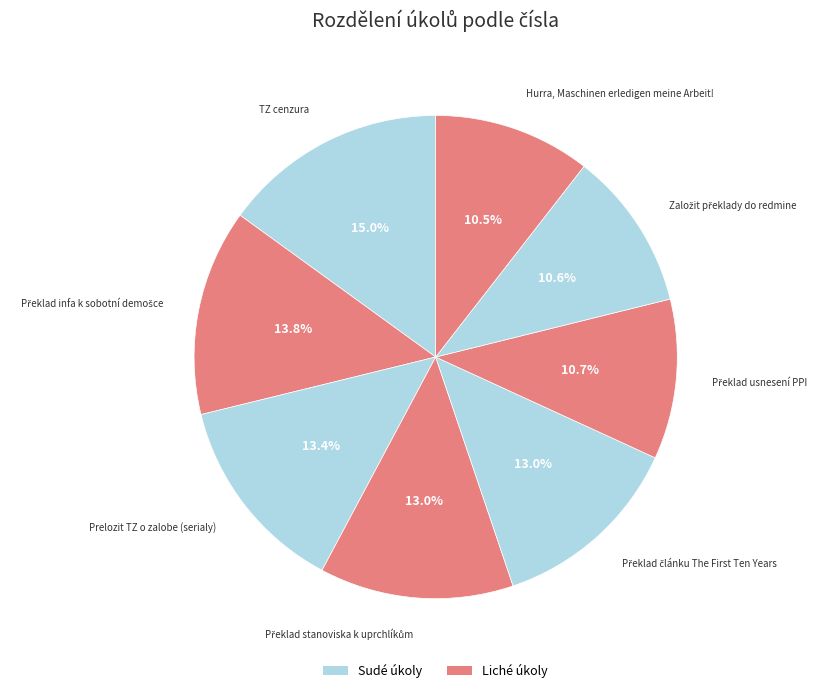

Rank the categories by value from highest to lowest.

TZ cenzura, Překlad infa k sobotní demošce, Prelozit TZ o zalobe (serialy), Překlad stanoviska k uprchlíkům, Překlad článku The First Ten Years, Překlad usnesení PPI, Založit překlady do redmine, Hurra, Maschinen erledigen meine Arbeit!